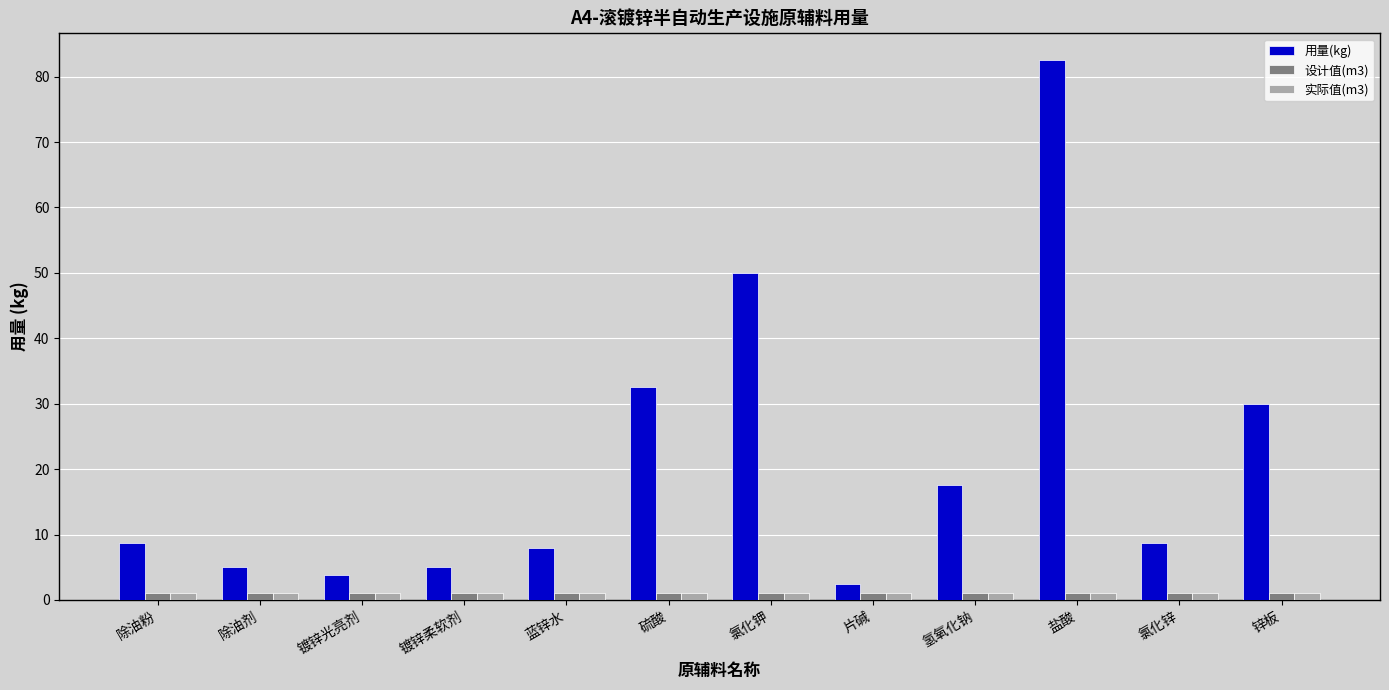

What is the label of the 12th bar from the left?

锌板